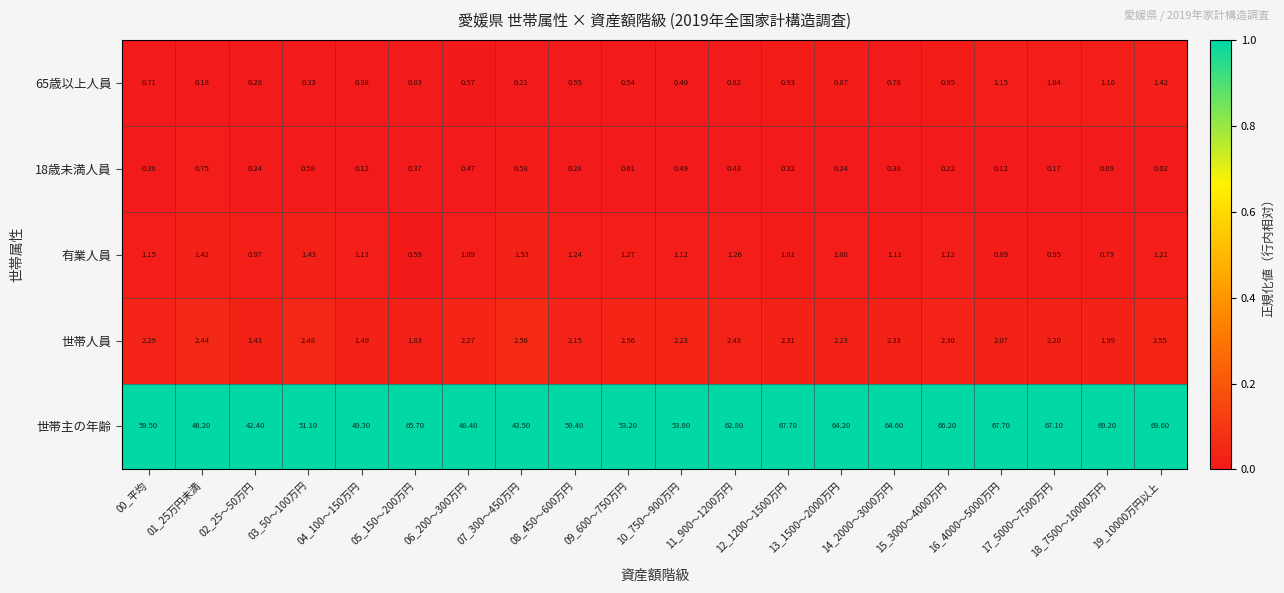

Which series has the largest total across all categories?

世帯主の年齢